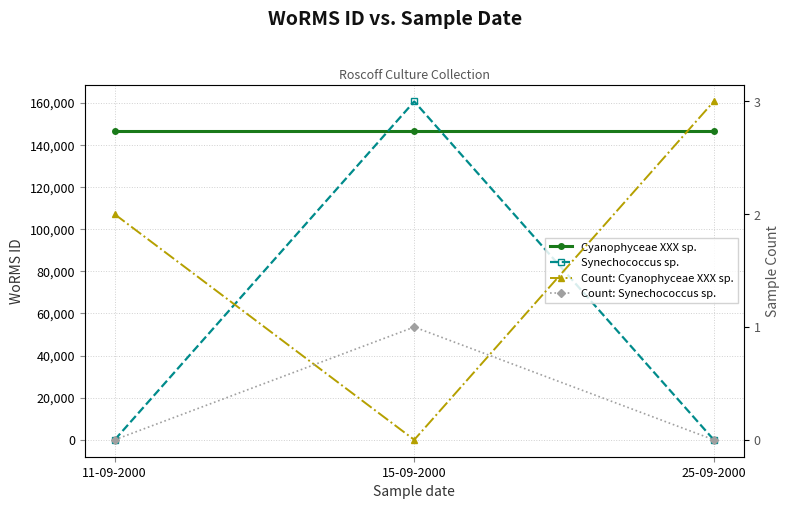

What is the label of the 3rd point from the left?

25-09-2000